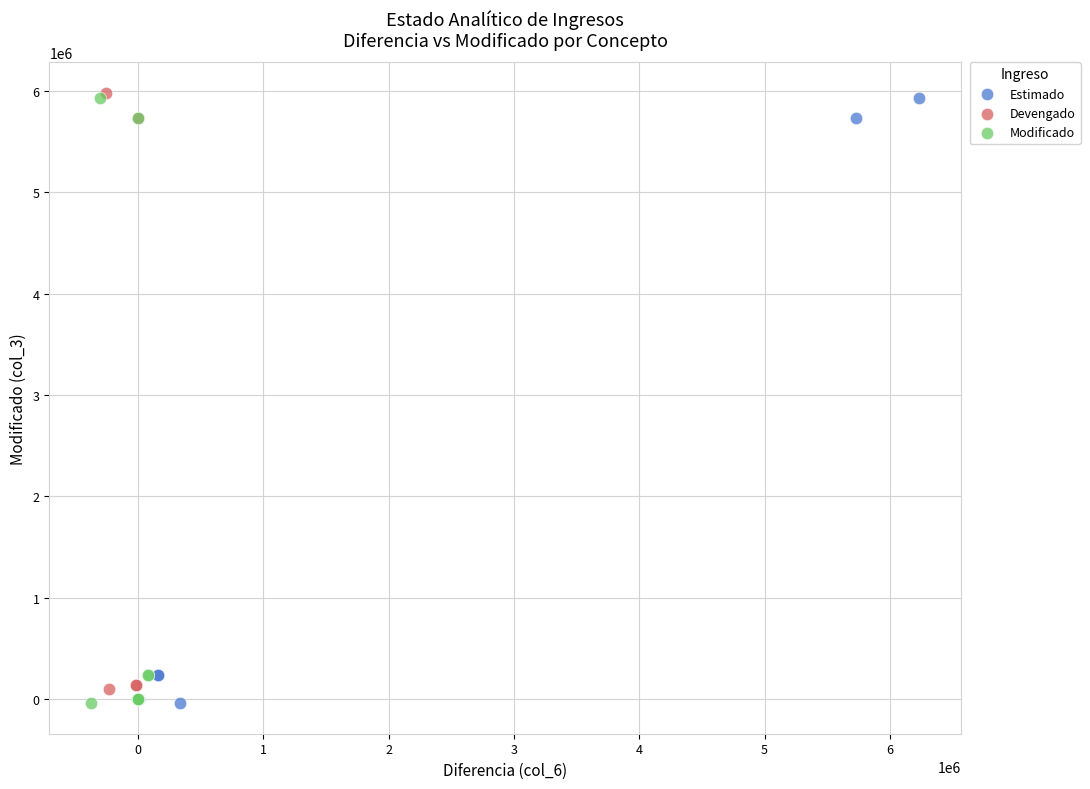

What are all the series names shown in the legend?

Estimado, Devengado, Modificado